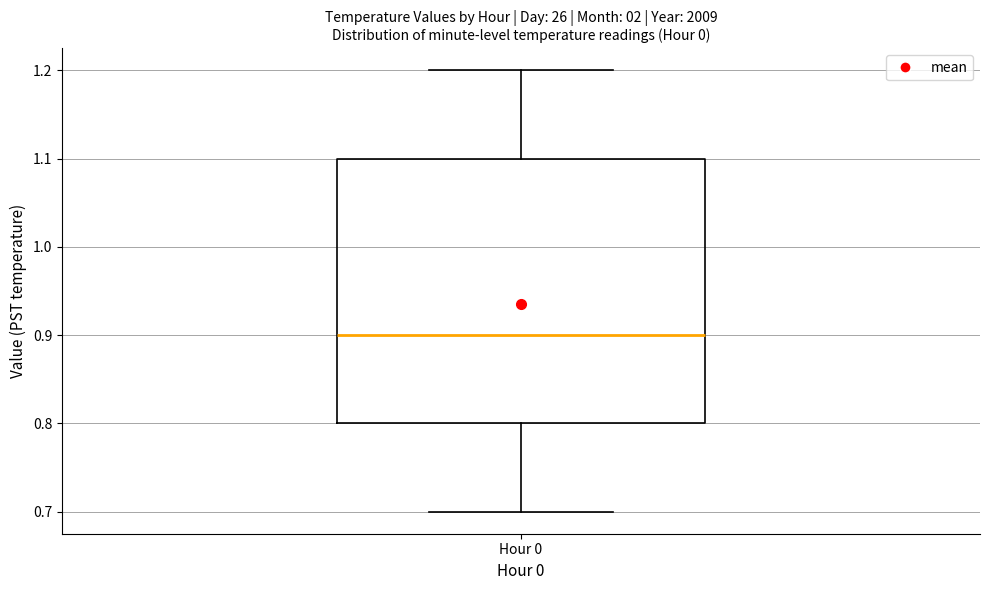

Transcribe this box plot: give where the median line is, the range the box spans, and where the two whiskers end, as read against the y-axis. The values are not printed on the chart, so give them approximately, as read against the axis.

median 0.9, box 0.8 to 1.1, whiskers 0.7 to 1.2